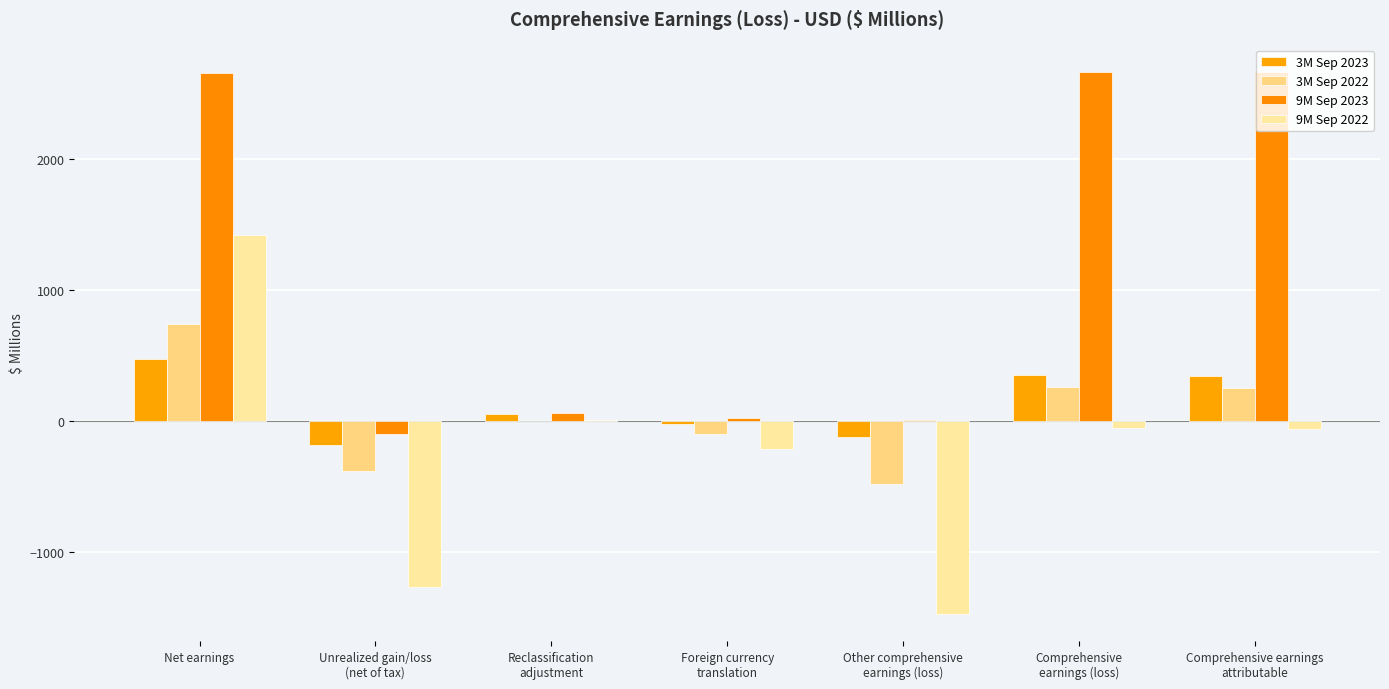

What is the label of the 7th bar from the left?

Comprehensive earnings
attributable